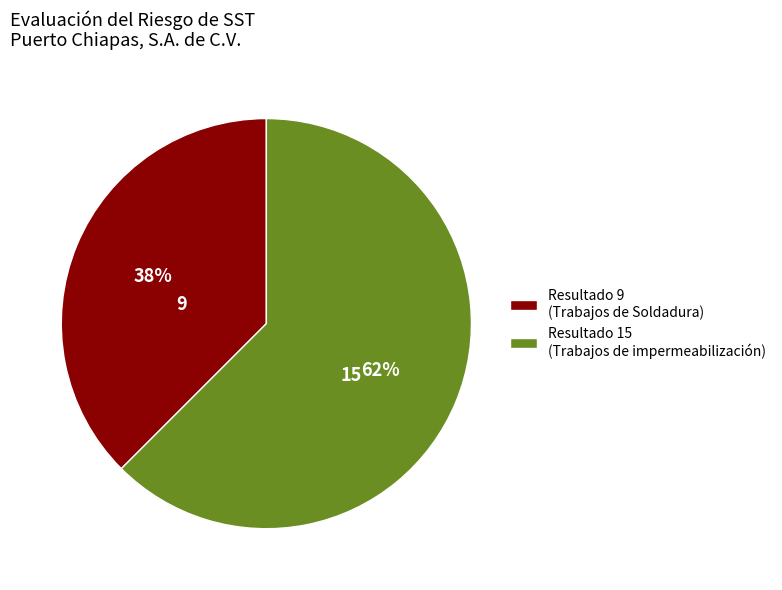

Which slice is the smallest?

Resultado 9 (Trabajos de Soldadura)